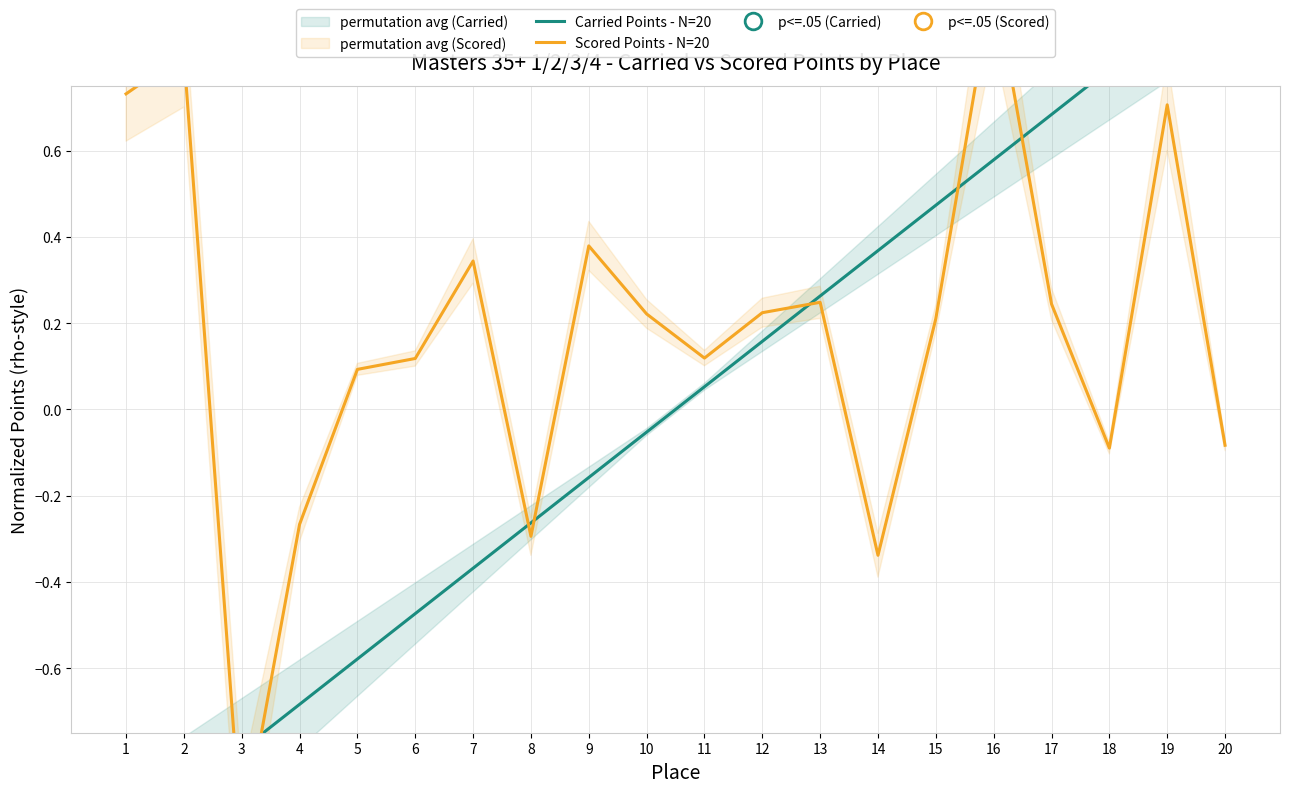

Reading left to right, transcribe all the data shown in this chart.

Carried Points - N=20: 1=-1.0	2=-0.9	3=-0.8	4=-0.7	5=-0.6	6=-0.5	7=-0.4	8=-0.3	9=-0.2	10=-0.1	11=0.1	12=0.2	13=0.3	14=0.4	15=0.5	16=0.6	17=0.7	18=0.8	19=0.9	20=1.0
Scored Points - N=20: 1=0.7	2=0.8	3=-1.0	4=-0.3	5=0.1	6=0.1	7=0.3	8=-0.3	9=0.4	10=0.2	11=0.1	12=0.2	13=0.2	14=-0.3	15=0.2	16=1.0	17=0.2	18=-0.1	19=0.7	20=-0.1